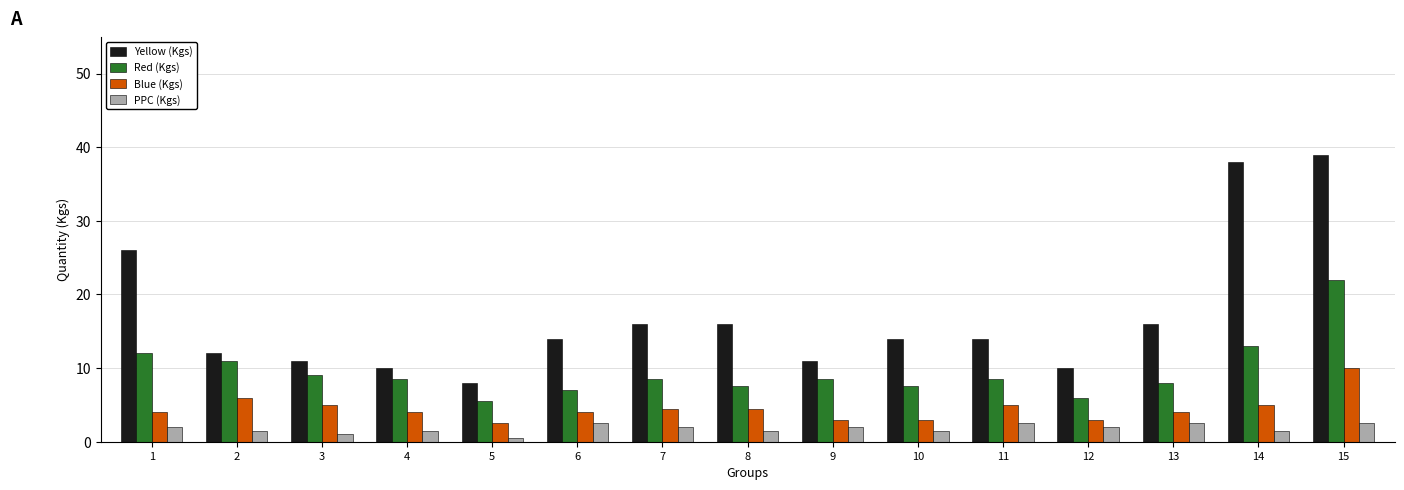

True or false: Yellow (Kgs) has a value of 14.0 at 10.

True